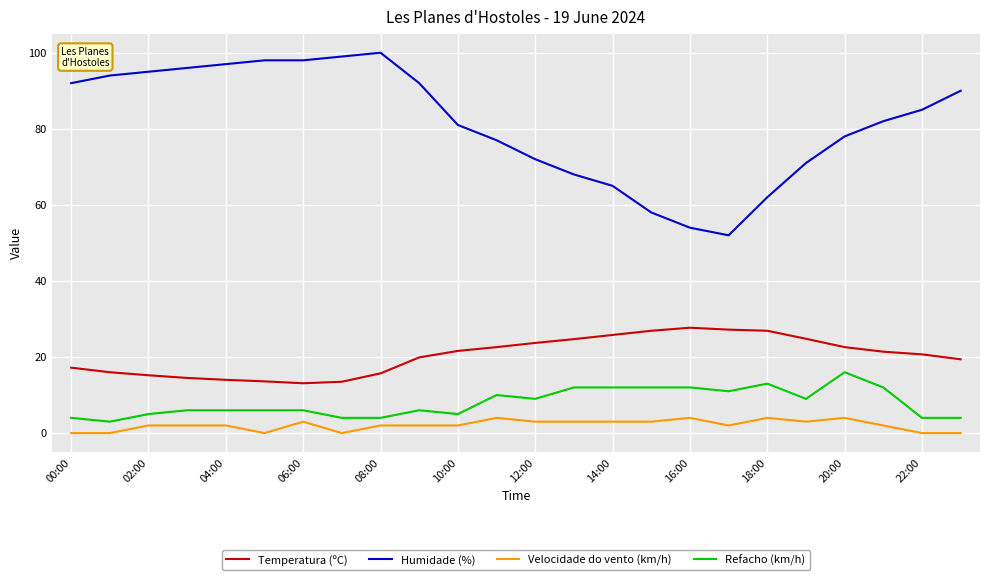

Which series has the largest total across all categories?

Humidade (%)